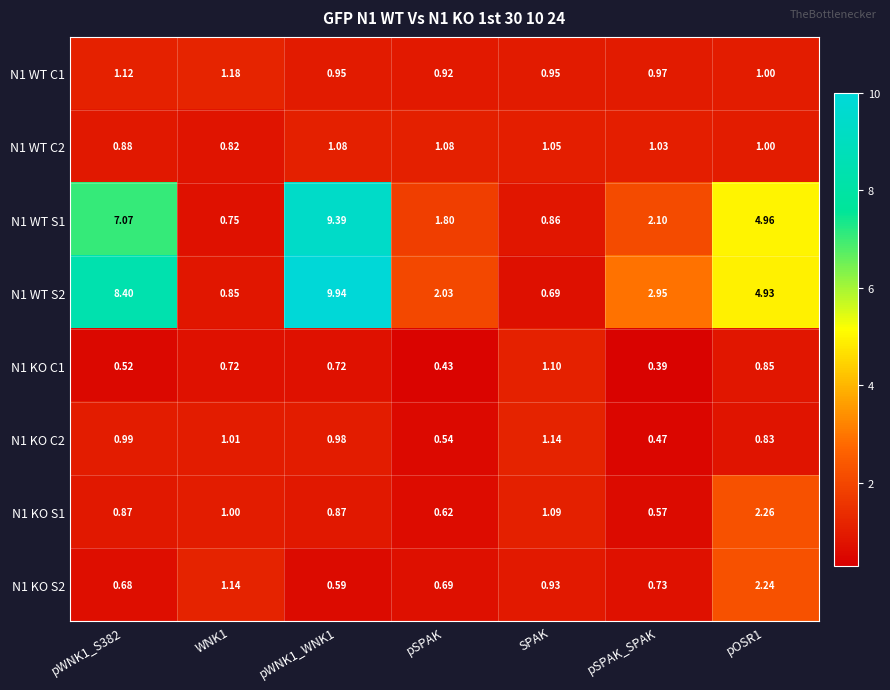

Which series has the widest spread of values?

N1 WT S2